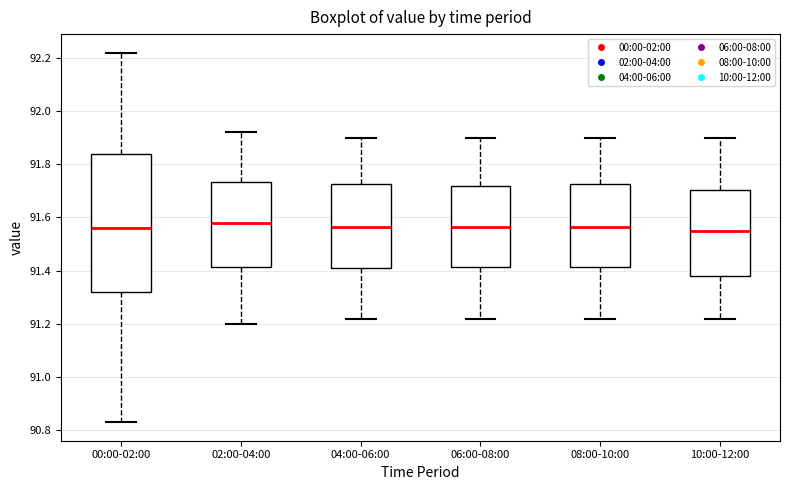

Where does the median line of the box for 00:00-02:00 sit on the y-axis? The values are not printed on the chart, so give them approximately, as read against the axis.

91.56